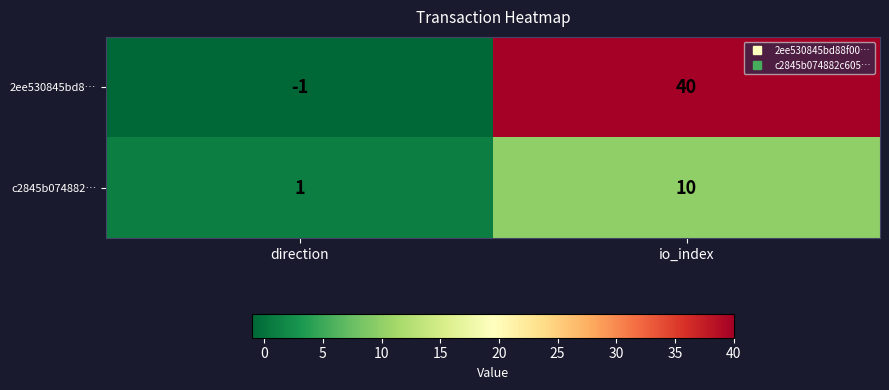

What is the sum of the c2845b074882… values at direction and io_index?

11